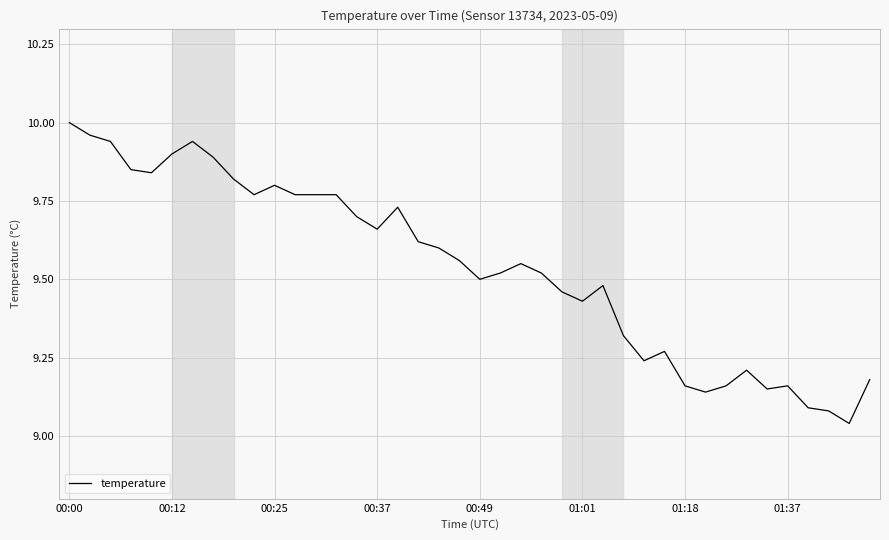

What is the difference between the maximum and minimum values?

1.0